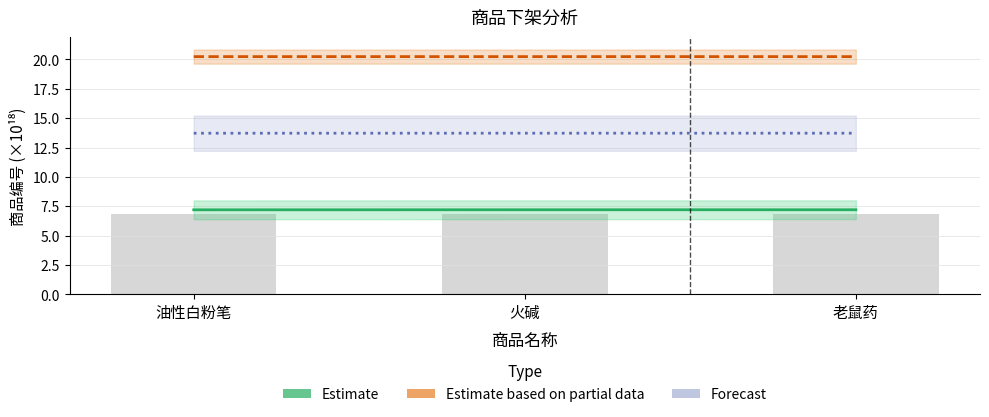

Reading left to right, list all the values displayed in this chart.

Estimate: 油性白粉笔=7.2	火碱=7.2	老鼠药=7.2
Estimate based on partial data: 油性白粉笔=20.2	火碱=20.2	老鼠药=20.2
Forecast: 油性白粉笔=13.7	火碱=13.7	老鼠药=13.7